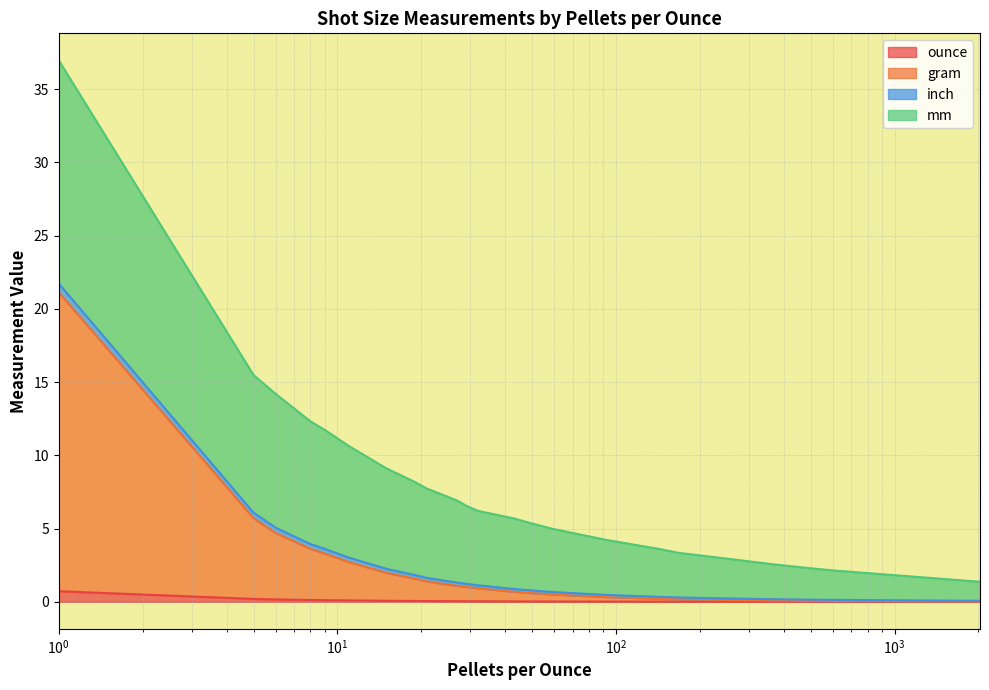

What are all the series names shown in the legend?

ounce, gram, inch, mm